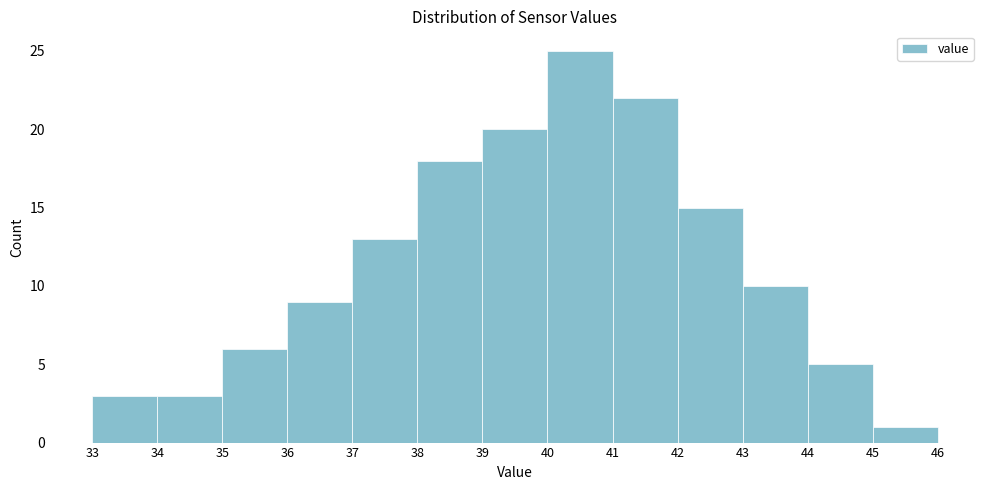

Over which range of the x-axis is the bar tallest?

40 to 41